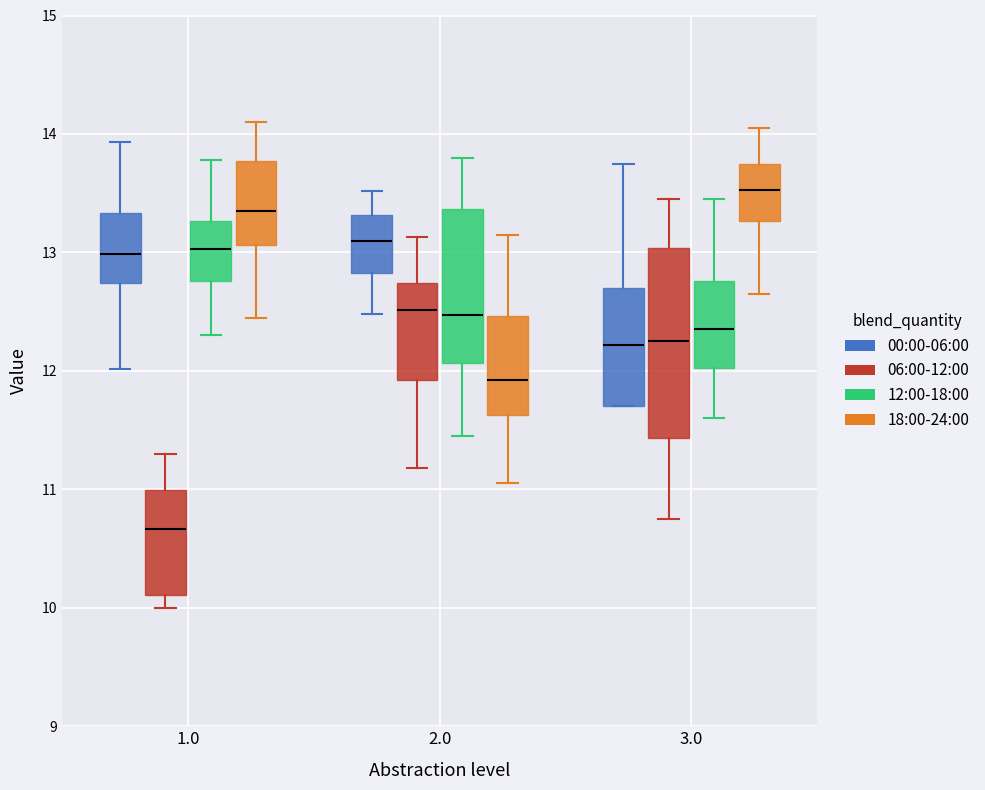

Reading left to right, read every box against the y-axis: the position of its median line, the range the box covers, and the ends of its whiskers. The values are not printed on the chart, so give them approximately, as read against the axis.

1.0 (00:00-06:00): median 13.0, box 12.7 to 13.3, whiskers 12.0 to 13.9
1.0 (06:00-12:00): median 10.7, box 10.1 to 11.0, whiskers 10.0 to 11.3
1.0 (12:00-18:00): median 13.0, box 12.8 to 13.3, whiskers 12.3 to 13.8
1.0 (18:00-24:00): median 13.4, box 13.1 to 13.8, whiskers 12.5 to 14.1
2.0 (00:00-06:00): median 13.1, box 12.8 to 13.3, whiskers 12.5 to 13.5
2.0 (06:00-12:00): median 12.5, box 11.9 to 12.7, whiskers 11.2 to 13.1
2.0 (12:00-18:00): median 12.5, box 12.1 to 13.4, whiskers 11.5 to 13.8
2.0 (18:00-24:00): median 11.9, box 11.6 to 12.5, whiskers 11.1 to 13.2
3.0 (00:00-06:00): median 12.2, box 11.7 to 12.7, whiskers 11.7 to 13.8
3.0 (06:00-12:00): median 12.3, box 11.4 to 13.0, whiskers 10.8 to 13.5
3.0 (12:00-18:00): median 12.4, box 12.0 to 12.8, whiskers 11.6 to 13.5
3.0 (18:00-24:00): median 13.5, box 13.3 to 13.8, whiskers 12.7 to 14.1